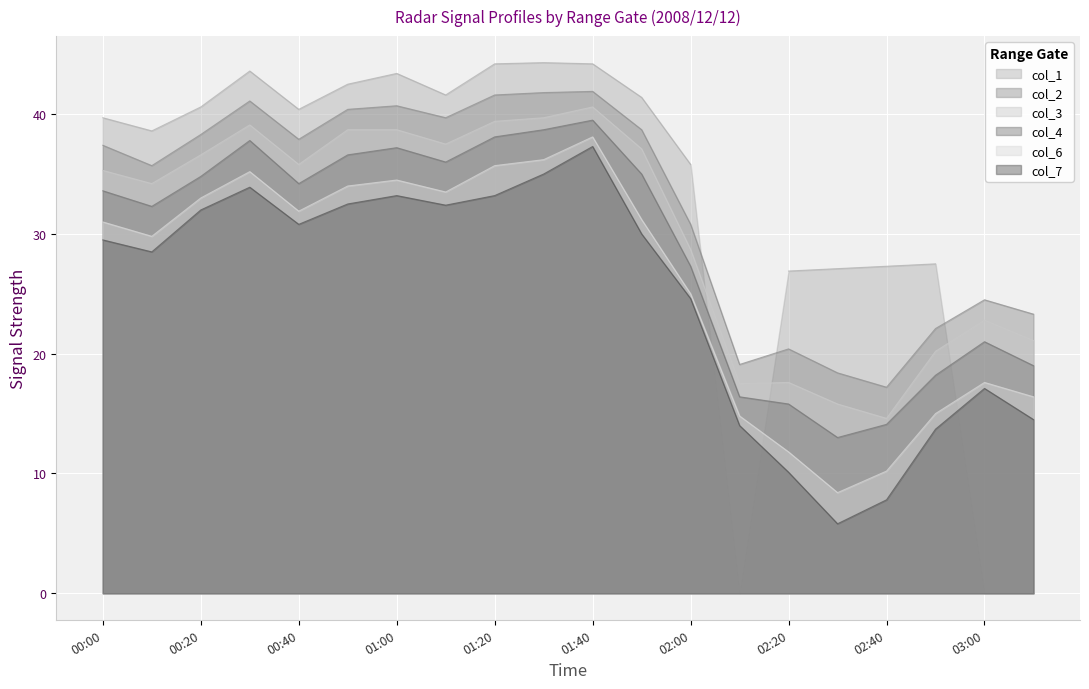

Which has a higher value, 2008/12/12 03:10 or 2008/12/12 01:50?

2008/12/12 01:50